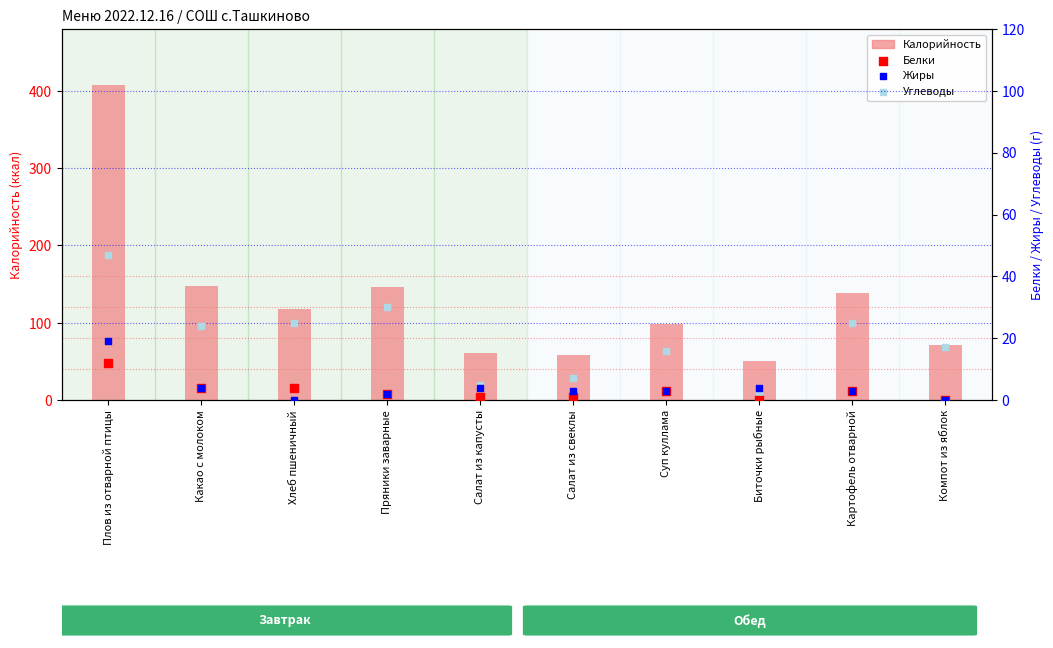

At which category is the sum across all series the highest?

Плов из отварной птицы